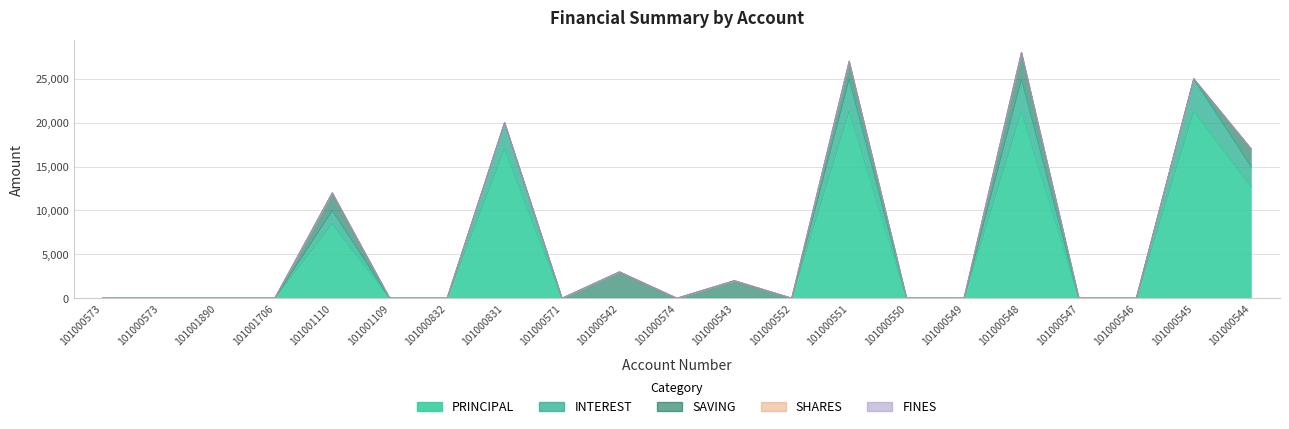

Reading left to right, transcribe all the data shown in this chart.

PRINCIPAL: 101000573=0	101000573=0	101001890=0	101001706=0	101001110=8500	101001109=0	101000832=0	101000831=17000	101000571=0	101000542=0	101000574=0	101000543=0	101000552=0	101000551=21300	101000550=0	101000549=0	101000548=21300	101000547=0	101000546=0	101000545=21300	101000544=12700
INTEREST: 101000573=0	101000573=0	101001890=0	101001706=0	101001110=1500	101001109=0	101000832=0	101000831=3000	101000571=0	101000542=0	101000574=0	101000543=0	101000552=0	101000551=3700	101000550=0	101000549=0	101000548=3700	101000547=0	101000546=0	101000545=3700	101000544=2300
SAVING: 101000573=0	101000573=0	101001890=0	101001706=0	101001110=2000	101001109=0	101000832=0	101000831=0	101000571=0	101000542=3000	101000574=0	101000543=2000	101000552=0	101000551=2000	101000550=0	101000549=0	101000548=3000	101000547=0	101000546=0	101000545=0	101000544=2000
SHARES: 101000573=0	101000573=0	101001890=0	101001706=0	101001110=0	101001109=0	101000832=0	101000831=0	101000571=0	101000542=0	101000574=0	101000543=0	101000552=0	101000551=0	101000550=0	101000549=0	101000548=0	101000547=0	101000546=0	101000545=0	101000544=0
FINES: 101000573=0	101000573=0	101001890=0	101001706=0	101001110=0	101001109=0	101000832=0	101000831=0	101000571=0	101000542=0	101000574=0	101000543=0	101000552=0	101000551=0	101000550=0	101000549=0	101000548=0	101000547=0	101000546=0	101000545=0	101000544=0